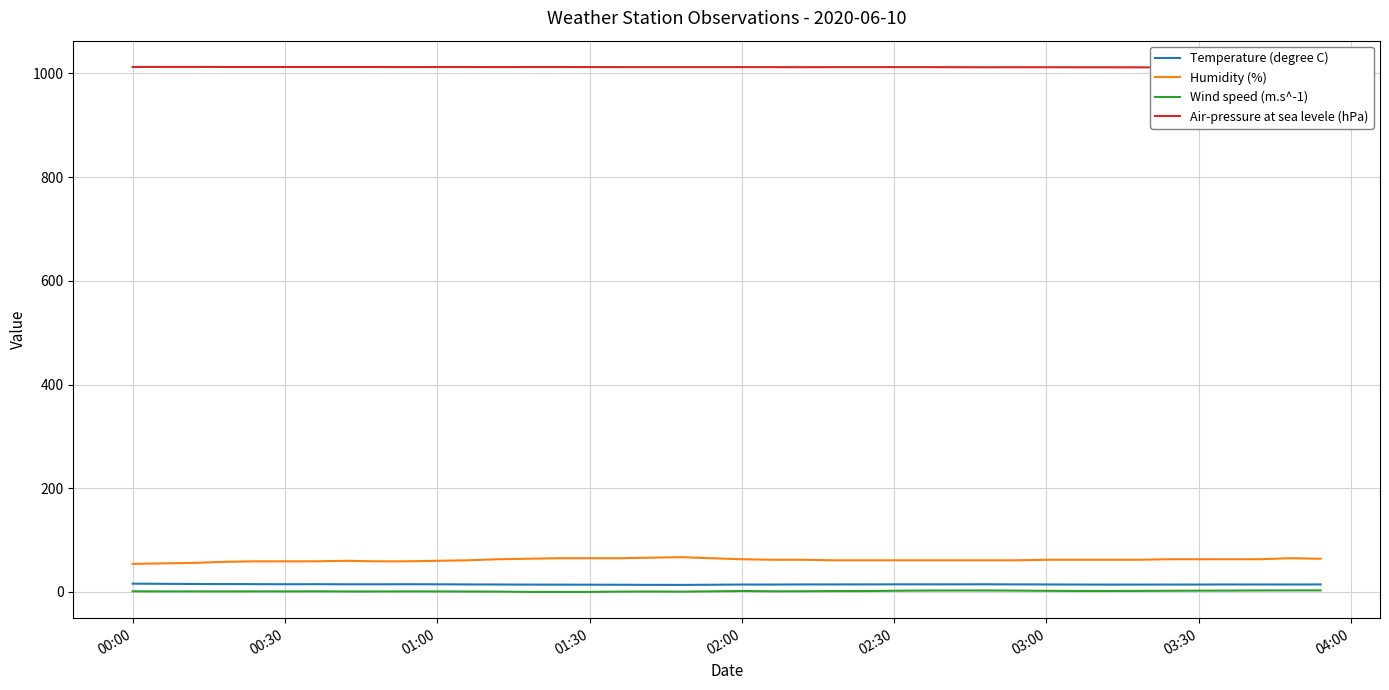

True or false: Humidity (%) has more than 1 points higher than both neighbors.

True